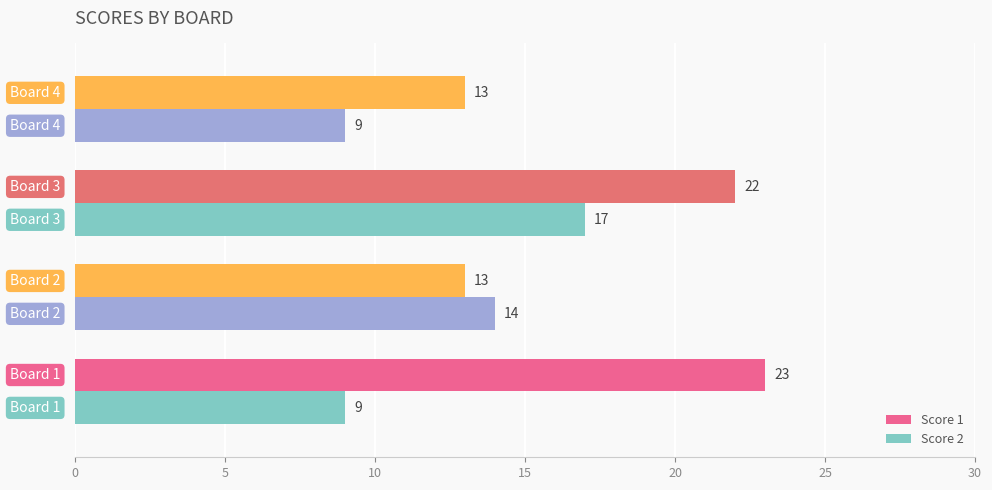

Rank the series by their average value, from highest to lowest.

Score 1, Score 2